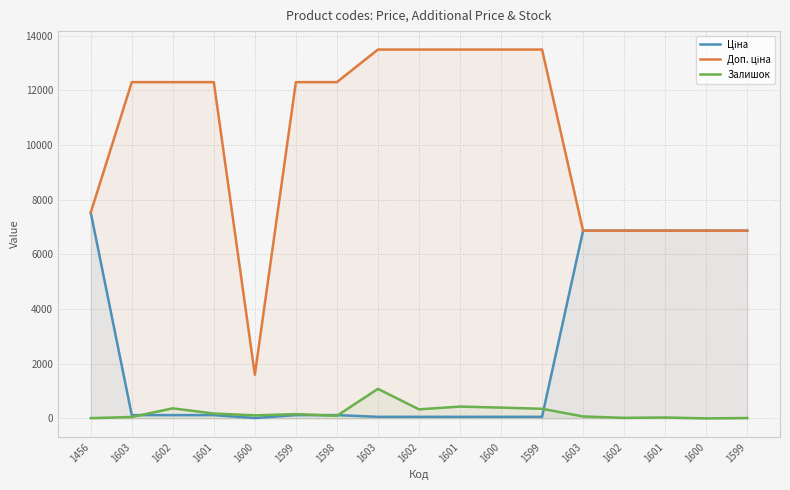

Which series changed the most between 1600 and 1603?

Доп. ціна